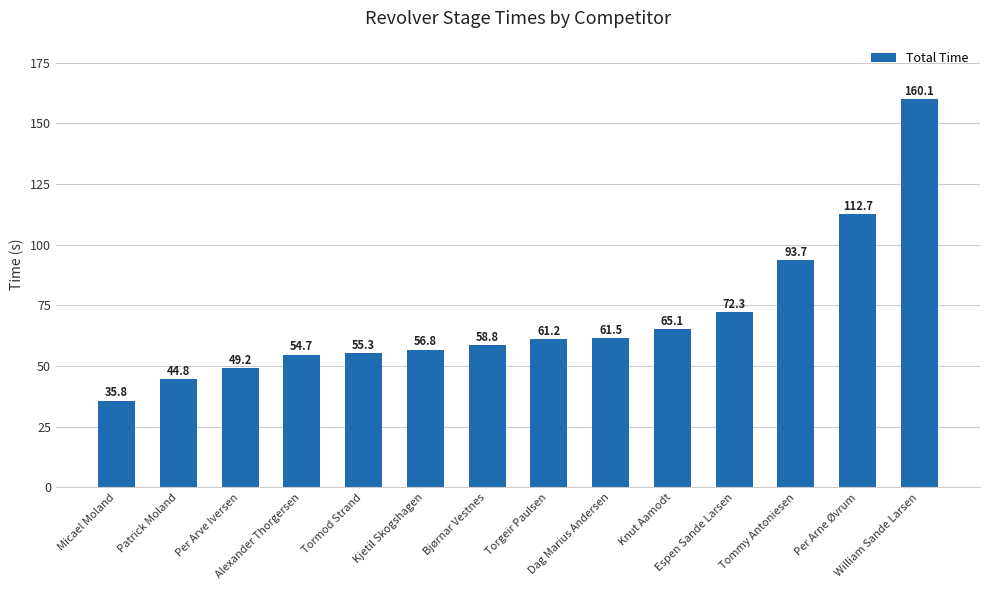

Is it true that the value at Per Arne Øvrum is 112.7?

True